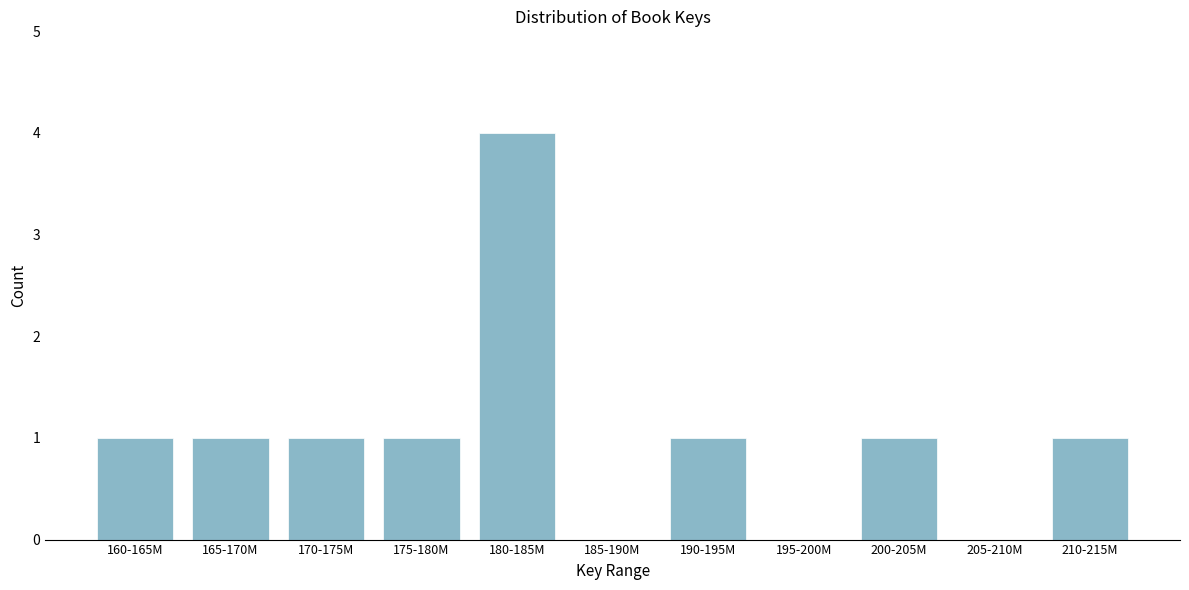

Reading left to right, list all the values displayed in this chart.

160-165M=1	165-170M=1	170-175M=1	175-180M=1	180-185M=4	185-190M=0	190-195M=1	195-200M=0	200-205M=1	205-210M=0	210-215M=1